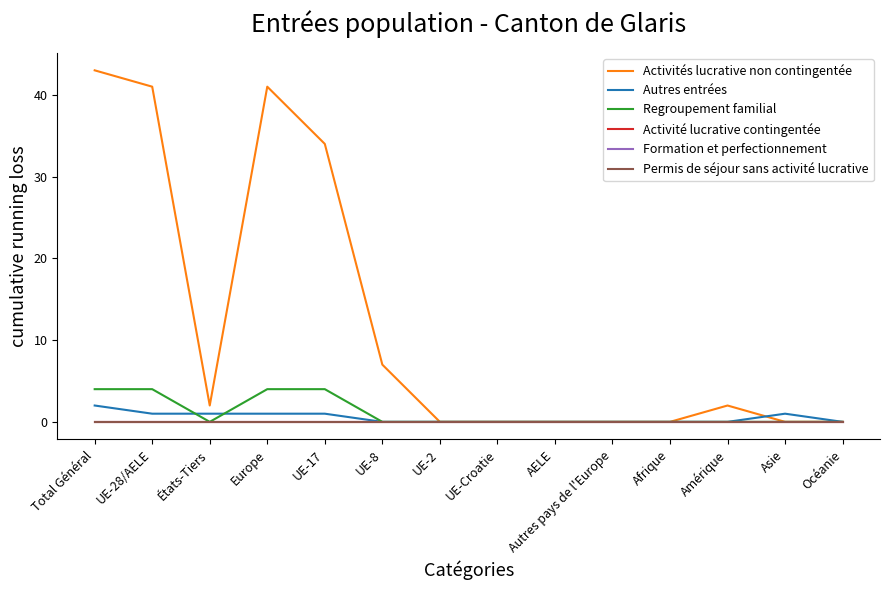

What is the sum of all Activités lucrative non contingentée values?

170